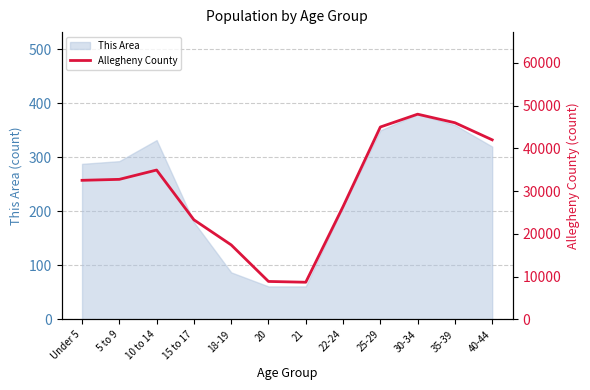

How many data points are less than 32755?

6